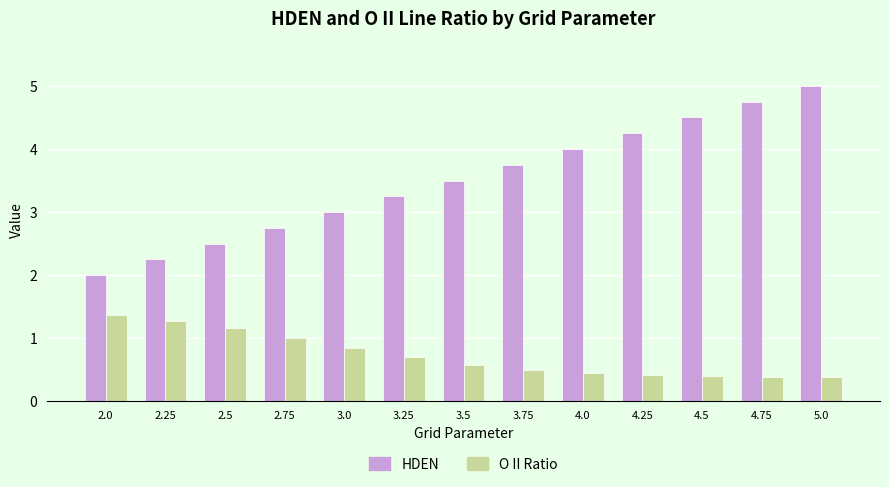

What is the sum of the O II Ratio values at 4.0 and 4.25?

0.9